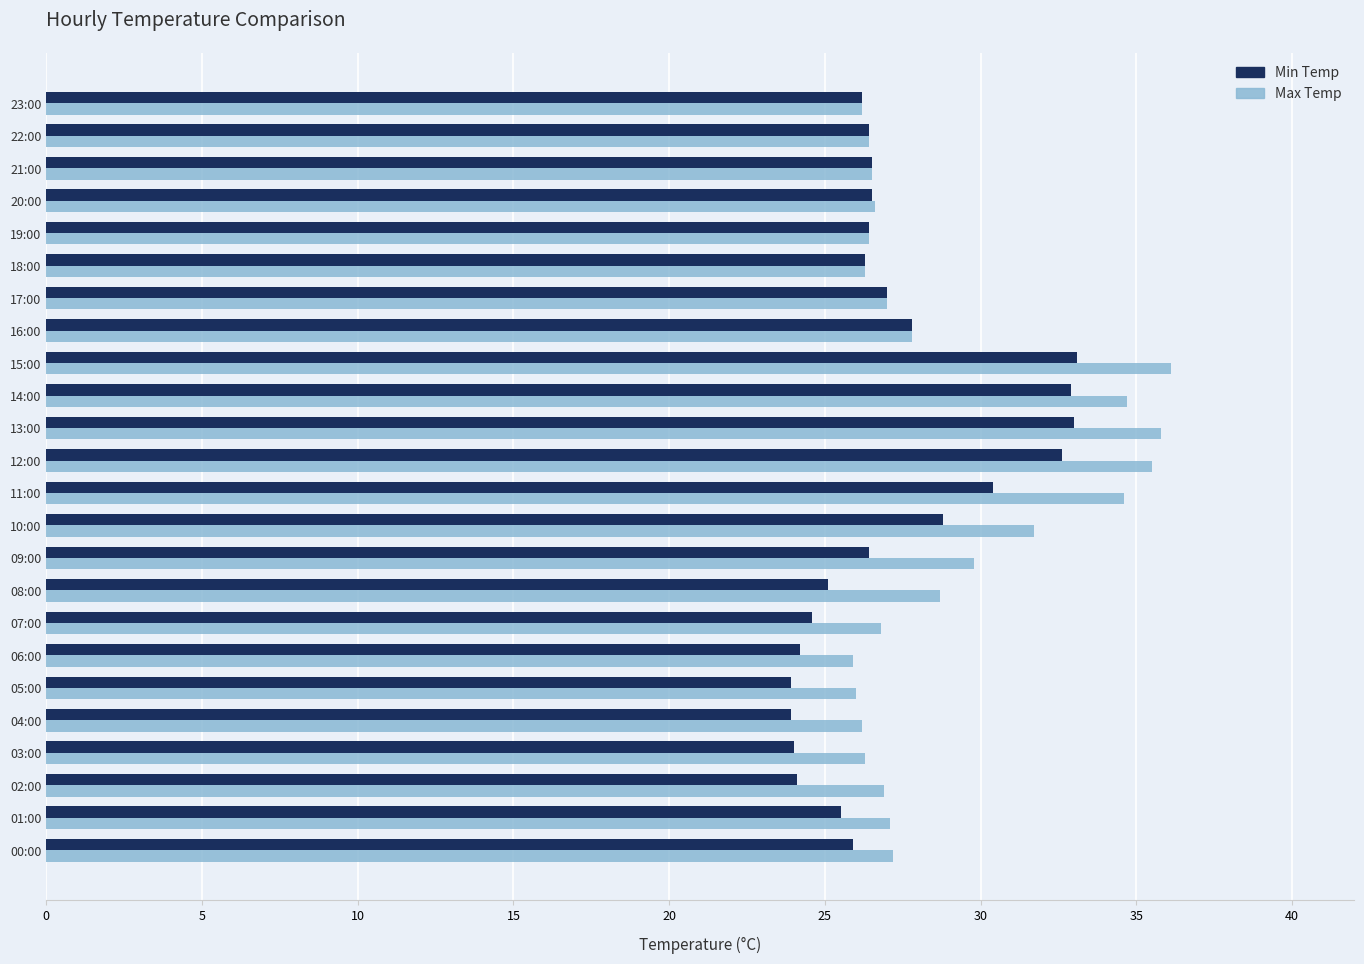

What is the sum of all Min Temp values?

651.5